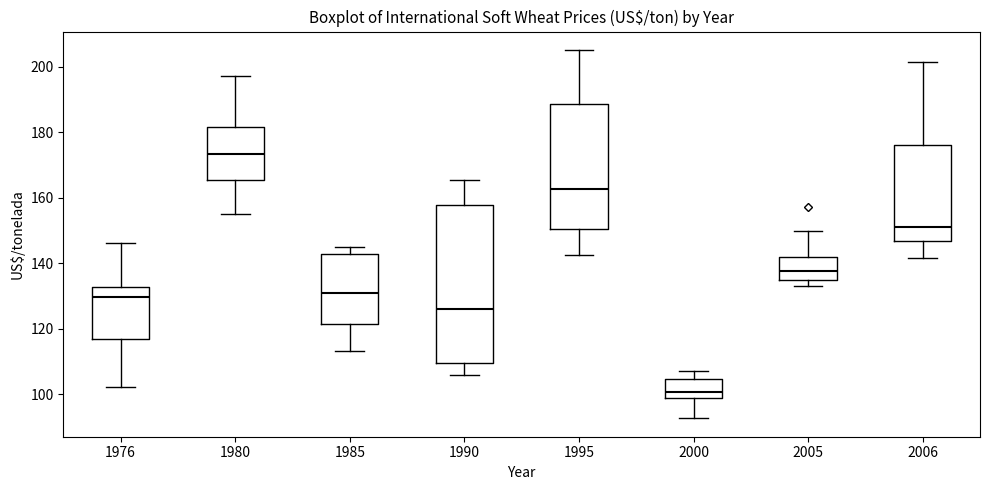

Reading left to right, transcribe this box plot: for each box, give where its median line is, the range the box spans, and where its two whiskers end, as read against the y-axis. The values are not printed on the chart, so give them approximately, as read against the axis.

1976: median 130, box 116 to 132, whiskers 102 to 146
1980: median 174, box 166 to 182, whiskers 154 to 198
1985: median 130, box 122 to 142, whiskers 114 to 146
1990: median 126, box 110 to 158, whiskers 106 to 166
1995: median 162, box 150 to 188, whiskers 142 to 206
2000: median 100, box 98 to 104, whiskers 92 to 108
2005: median 138, box 134 to 142, whiskers 134 (just below the box's lower edge) to 150
2006: median 152, box 146 to 176, whiskers 142 to 202